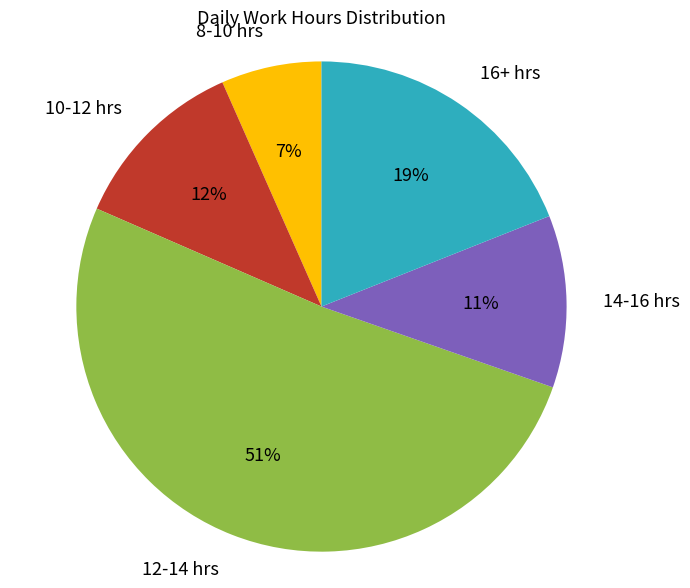

Approximately how many times larger is the value at 8-10 hrs compared to 14-16 hrs?

0.6